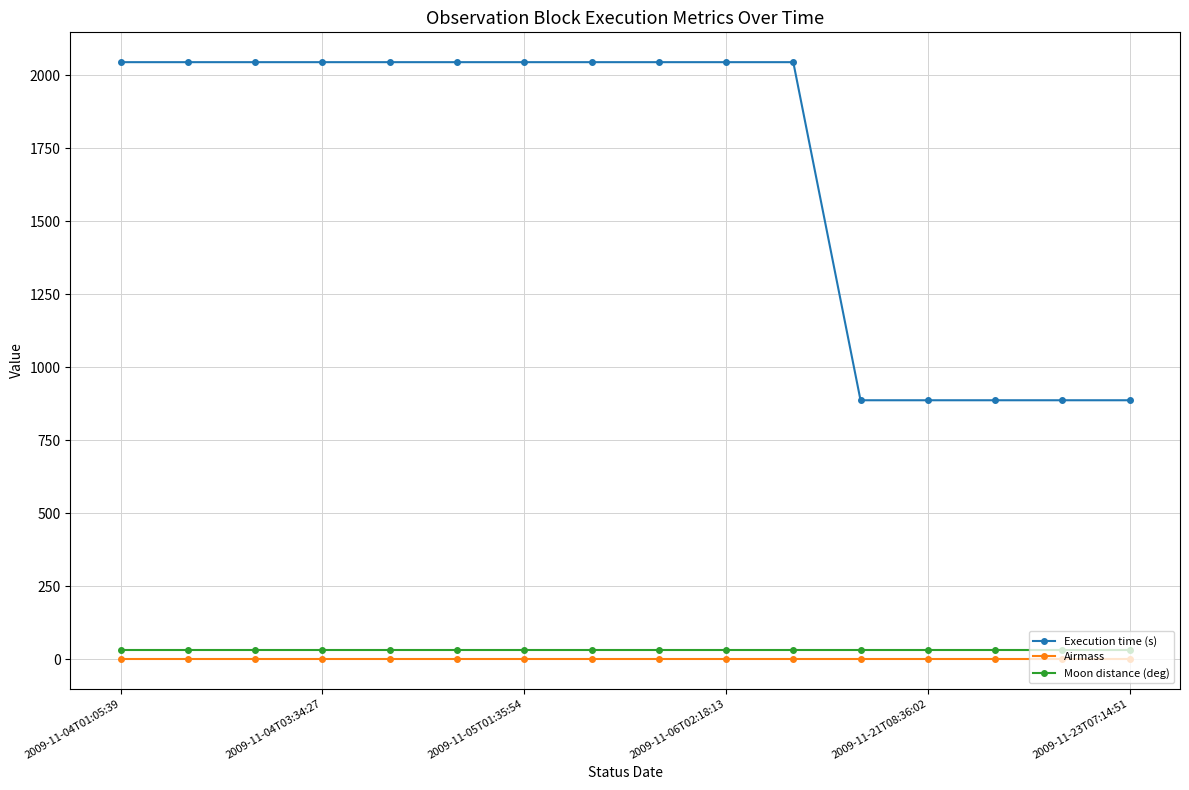

How many data points does each series have?

16